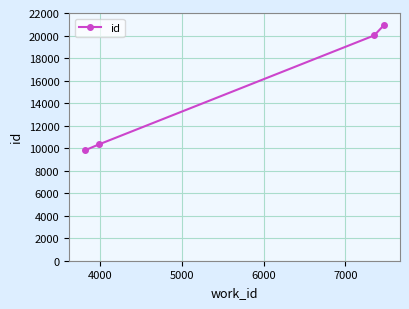

Is this an area chart (filled region under the line)?

No